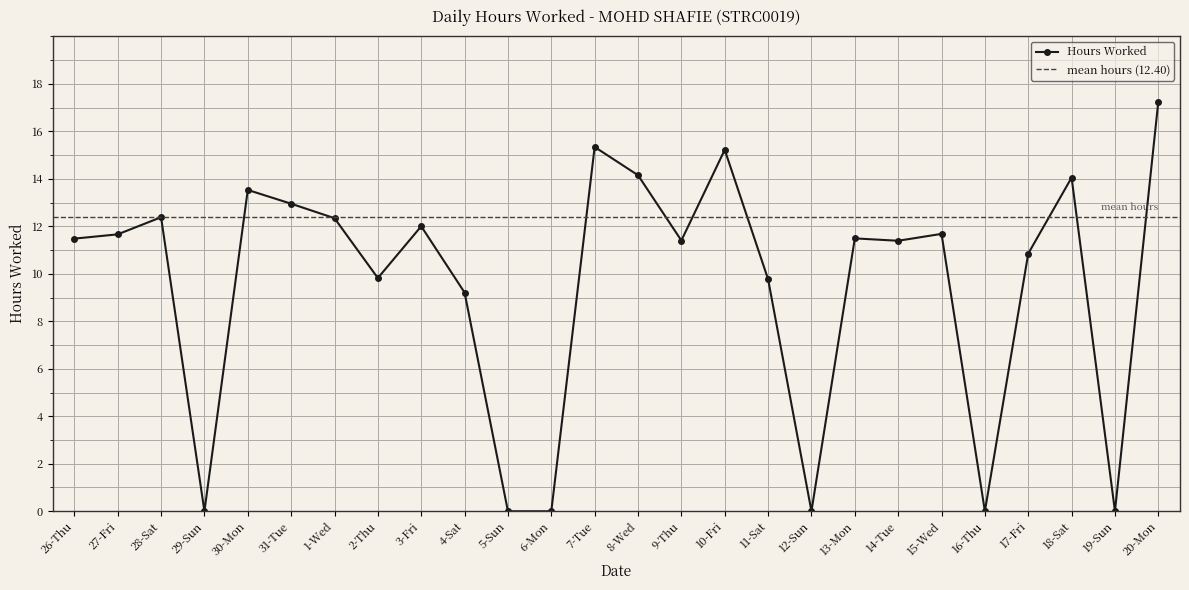

Which label corresponds to the smallest value in the chart?

29-Sun